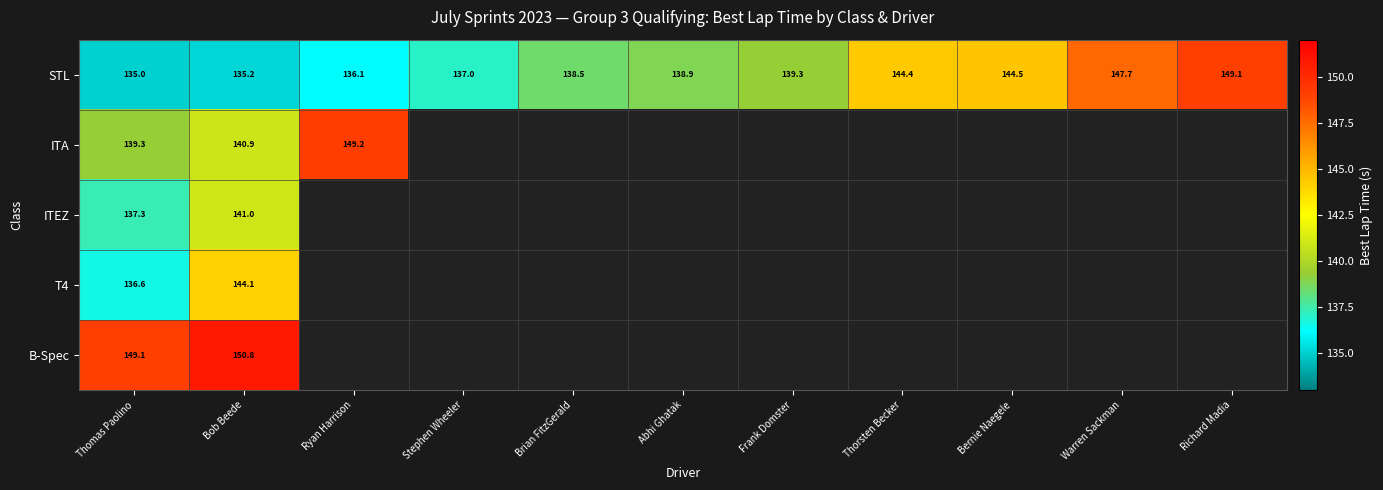

Which category has the highest value across all series?

Bob Beede